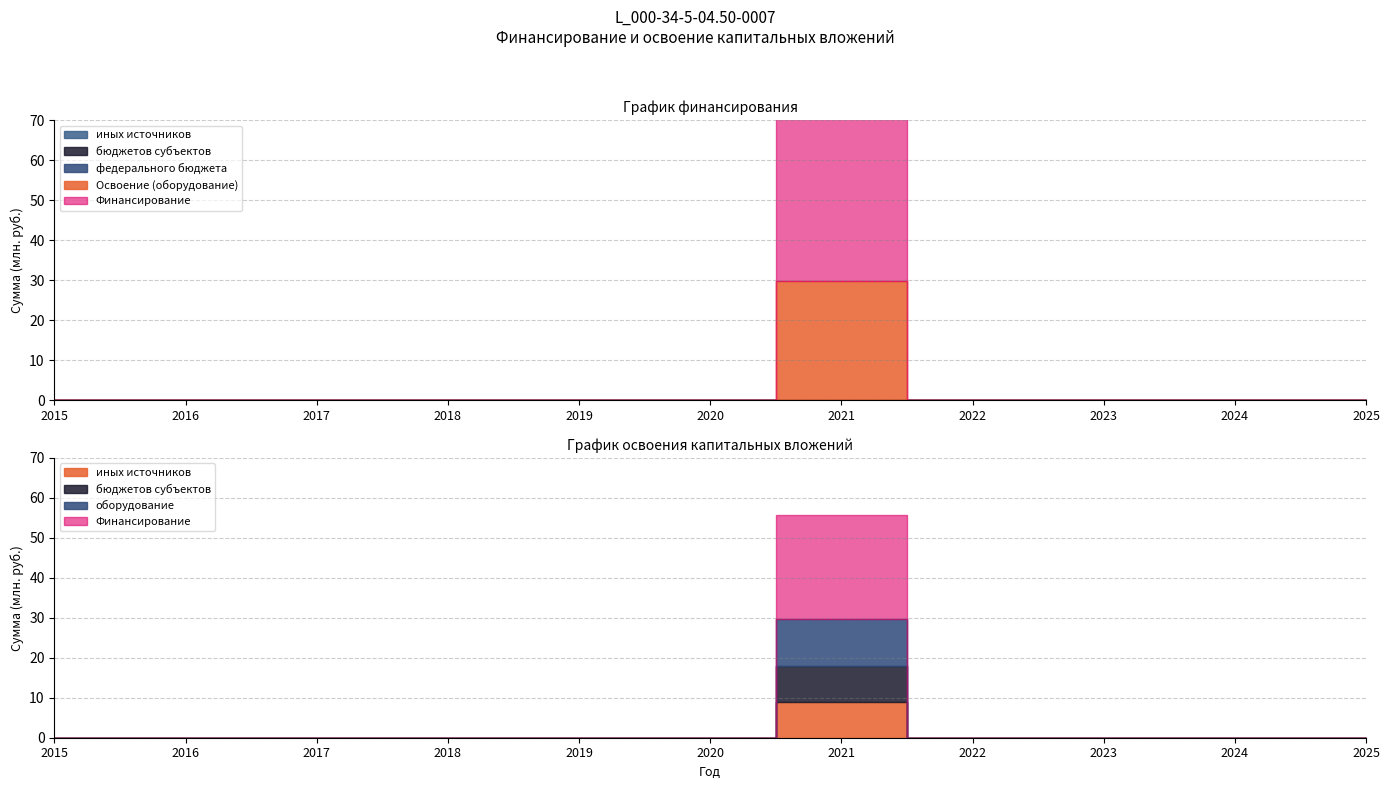

How many distinct data groups are displayed?

6